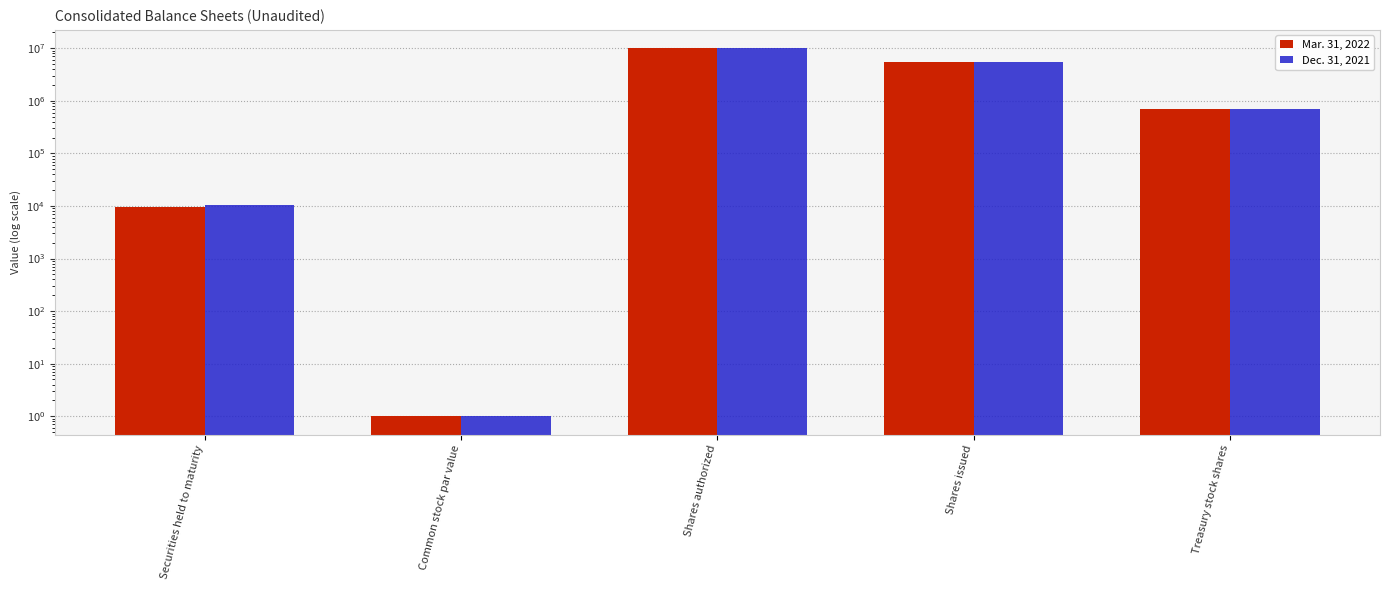

At which category is the sum across all series the highest?

Shares authorized